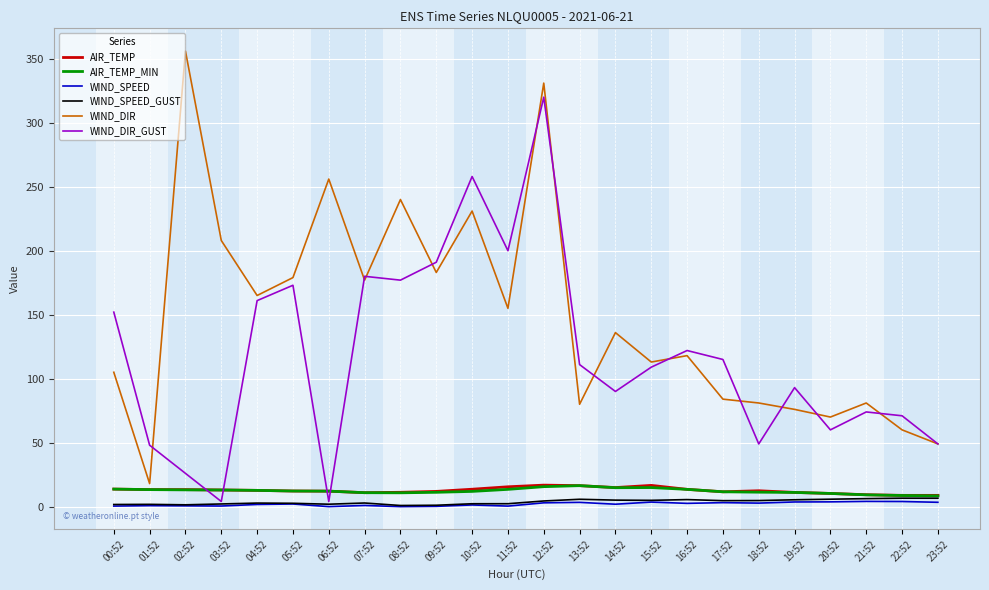

Is the value of WIND_SPEED_GUST at 08:52 greater than the value of WIND_DIR_GUST at 12:52?

No